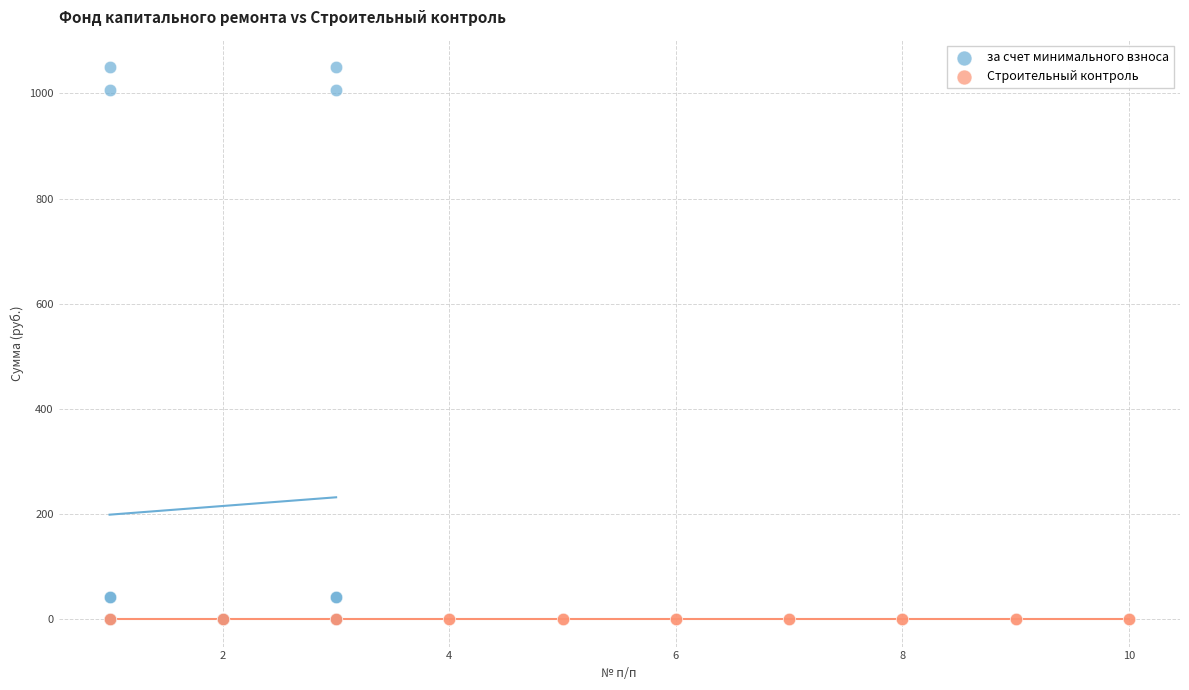

Which series contains the highest Y value?

за счет минимального взноса